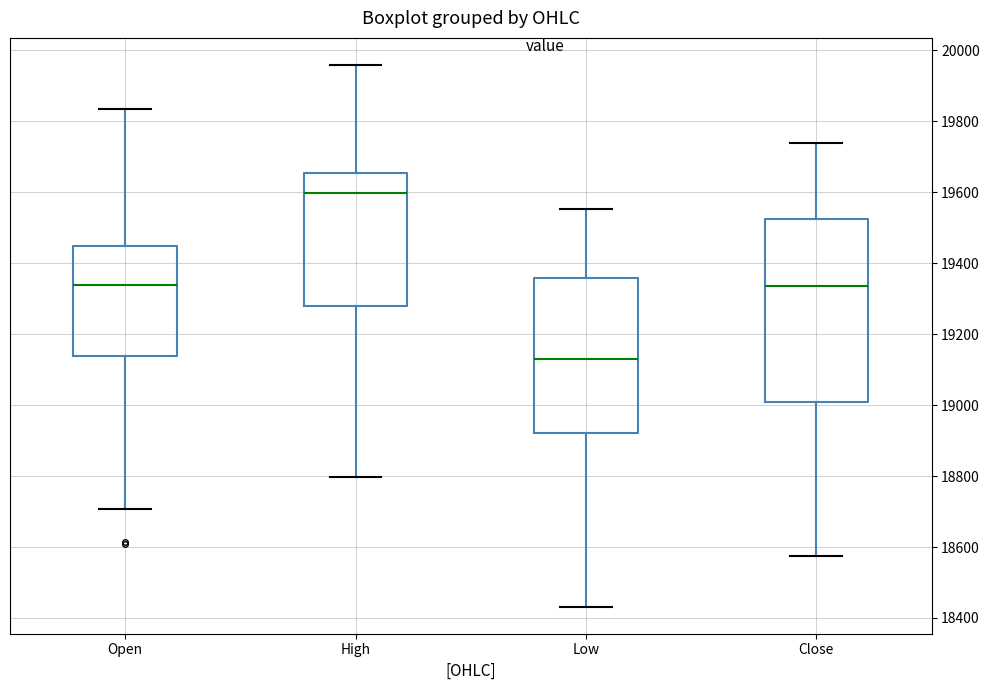

Reading left to right, transcribe this box plot: for each box, give where its median line is, the range the box spans, and where its two whiskers end, as read against the y-axis. The values are not printed on the chart, so give them approximately, as read against the axis.

Open: median 19340, box 19140 to 19440, whiskers 18700 to 19840
High: median 19600, box 19280 to 19660, whiskers 18800 to 19960
Low: median 19120, box 18920 to 19360, whiskers 18440 to 19560
Close: median 19340, box 19000 to 19520, whiskers 18580 to 19740